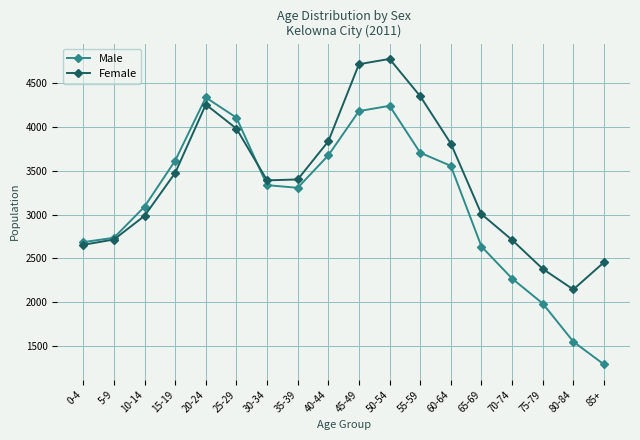

List the series in order of their peak value, highest first.

Female, Male